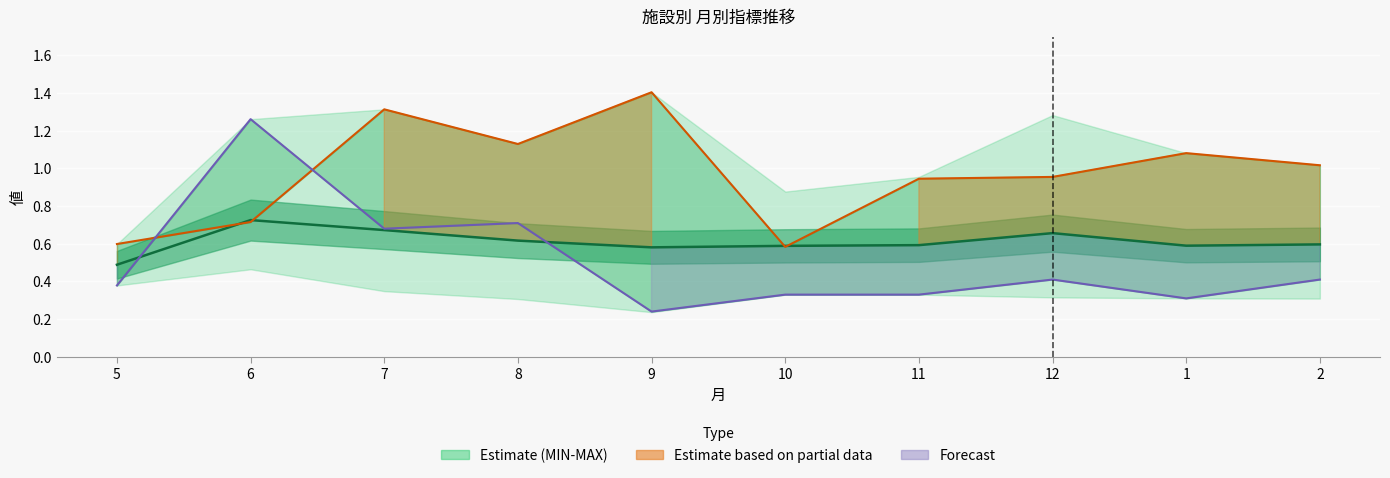

At which category does 平均値 reach its first local valley?

9